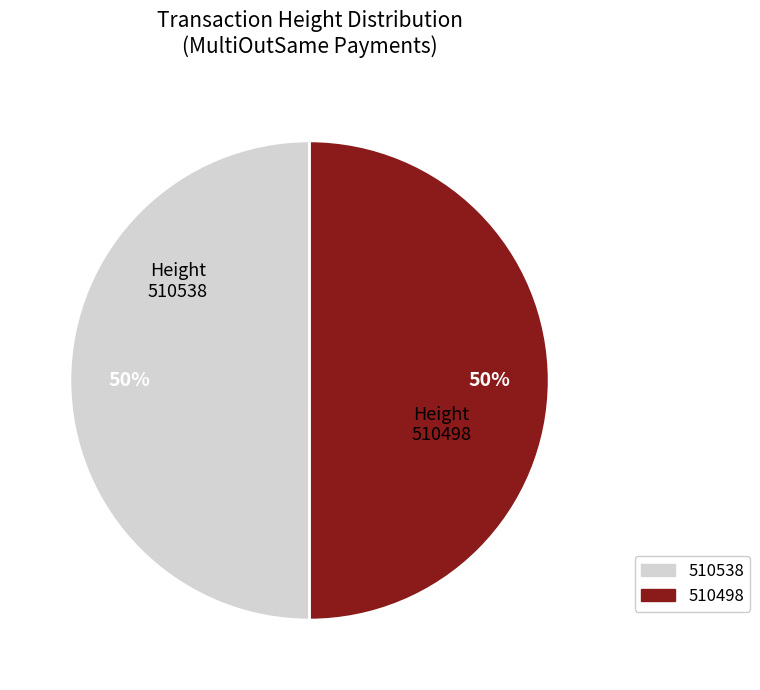

To the nearest percent, what is the average slice percentage?

50%